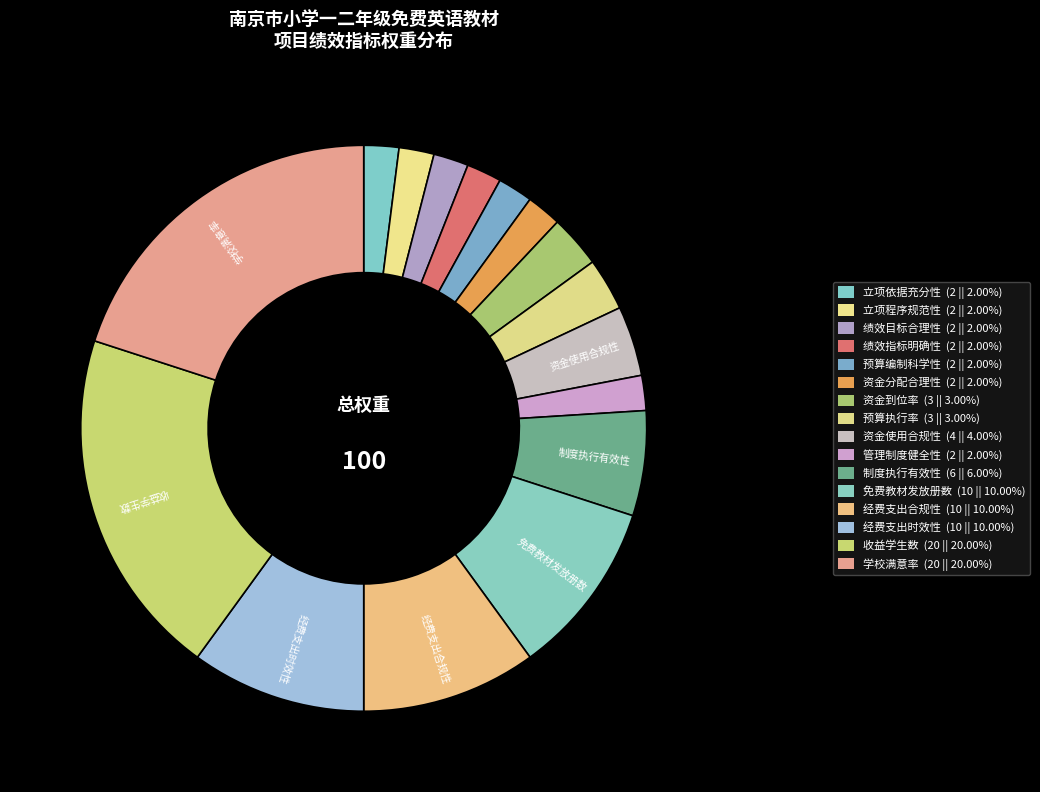

What is the smallest slice in the pie chart?

立项依据充分性